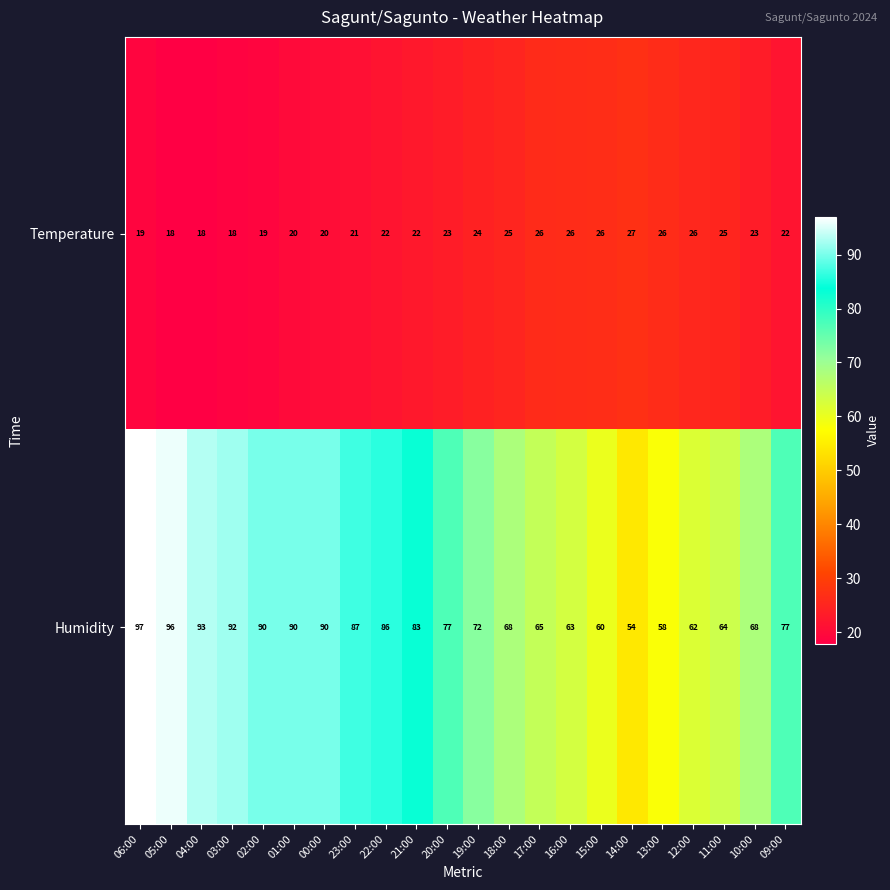

What is the total value across all series at 11:00?

89